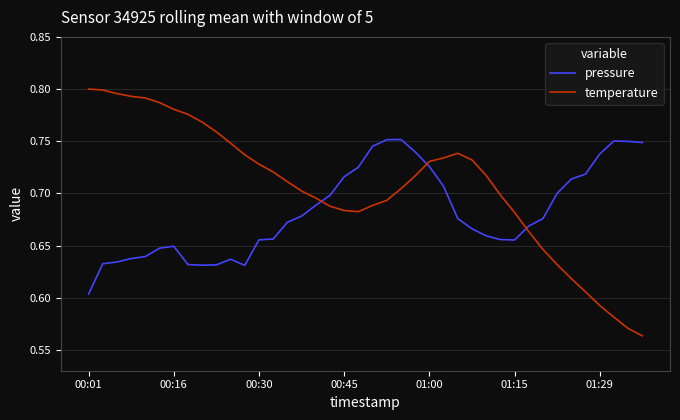

After their last crossing, which series has the higher values: pressure or temperature?

pressure